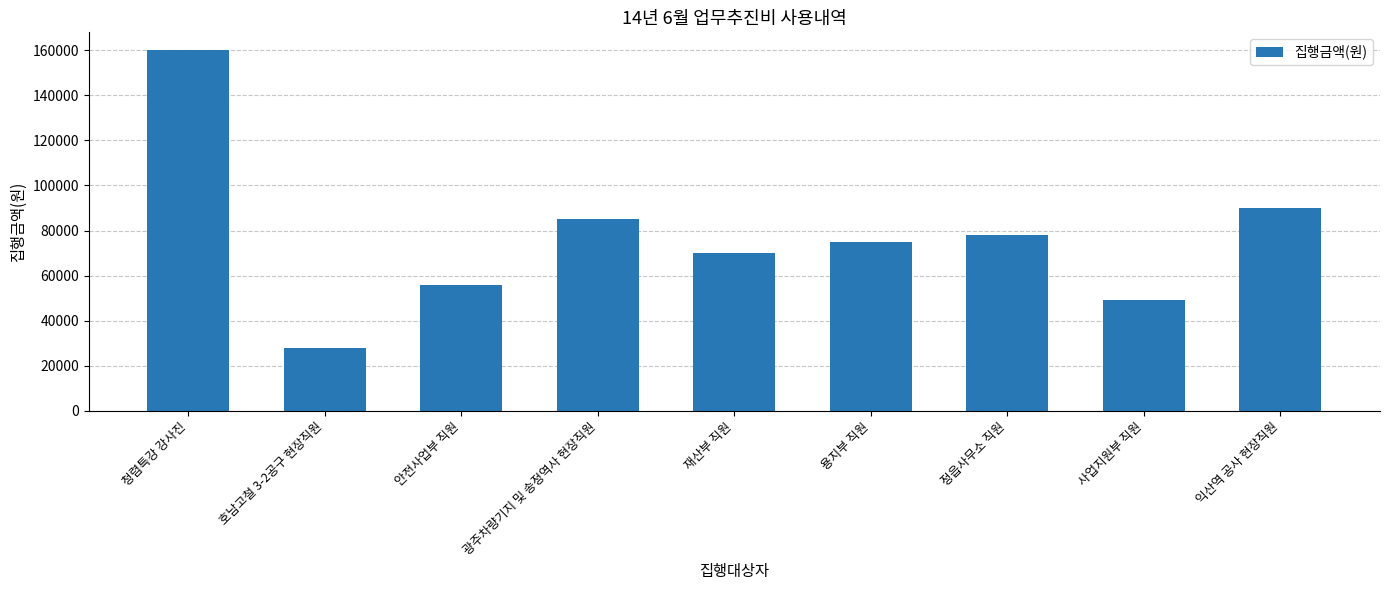

Reading right to left, transcribe all the data shown in this chart.

익산역 공사 현장직원=90000	사업지원부 직원=49000	정읍사무소 직원=78000	용지부 직원=75000	재산부 직원=70000	광주차량기지 및 송정역사 현장직원=85000	안전사업부 직원=56000	호남고철 3-2공구 현장직원=28000	청렴특강 강사진=160000